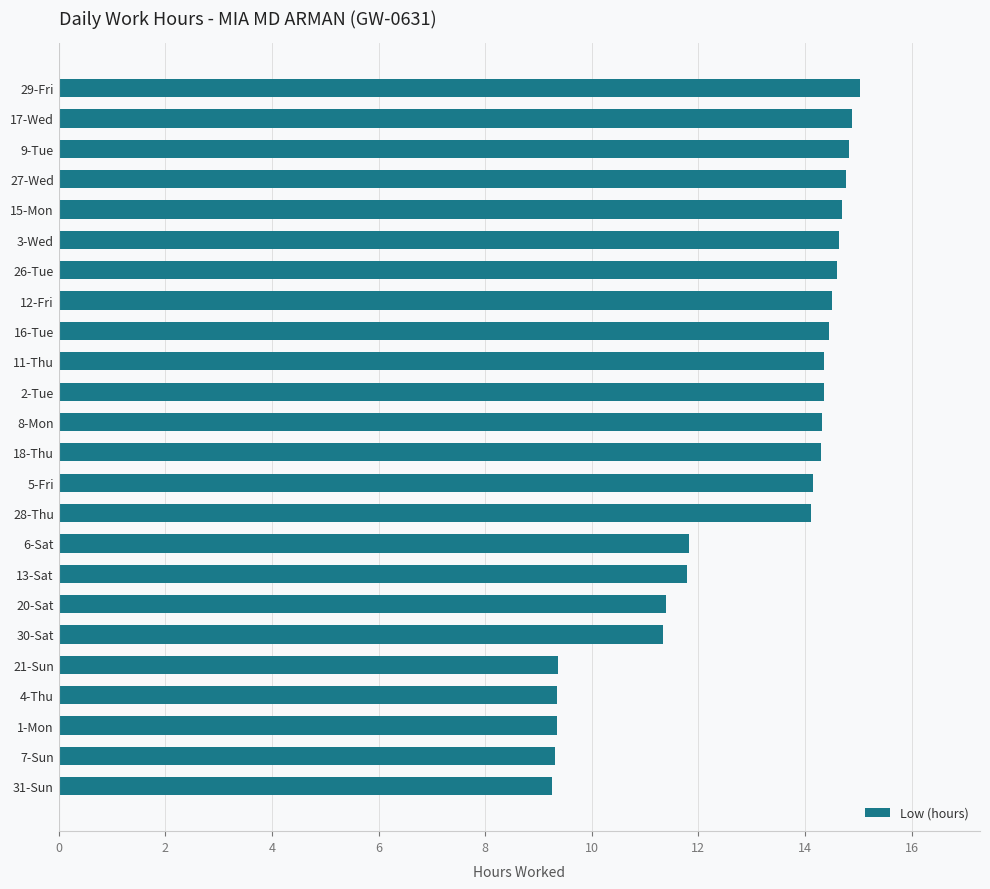

What is the difference between the values at 13-Sat and 7-Sun?

2.5